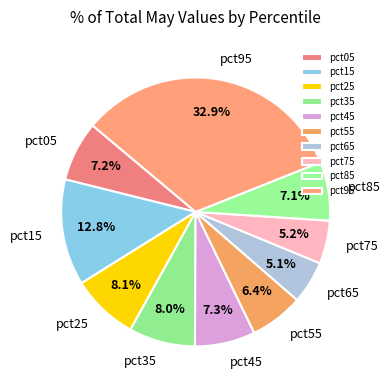

What is the largest slice in the pie chart?

pct95